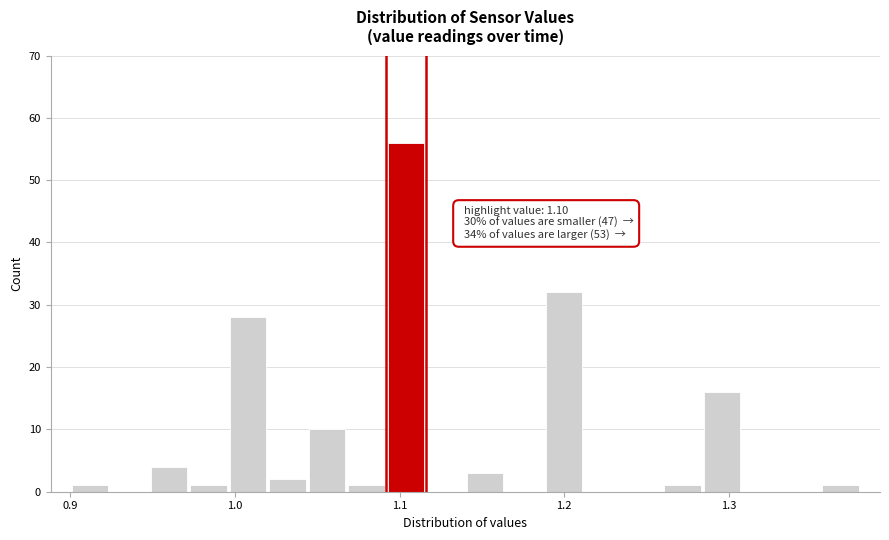

Around what value on the x-axis is the tallest bar? Give the approximate position of its centre, as read against the axis.

1.10